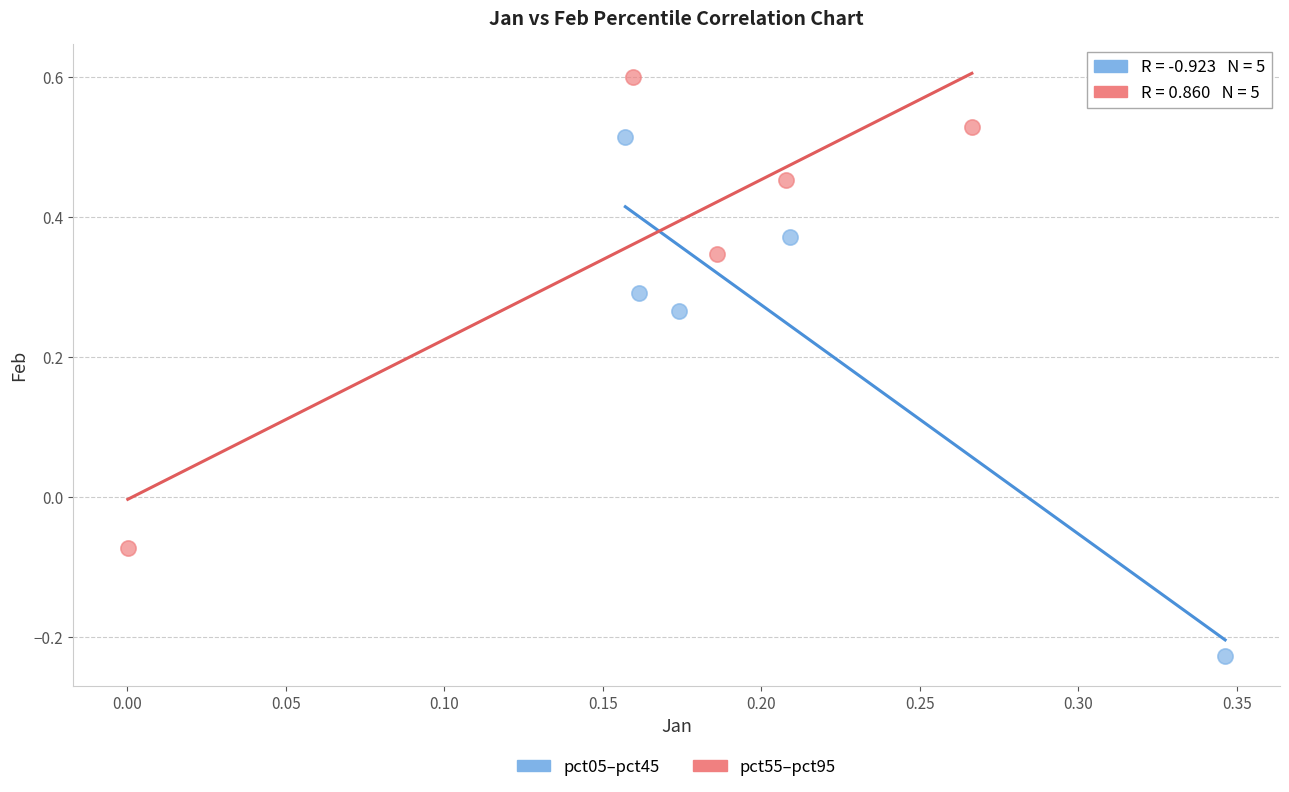

What are all the series names shown in the legend?

pct05–pct45, pct55–pct95